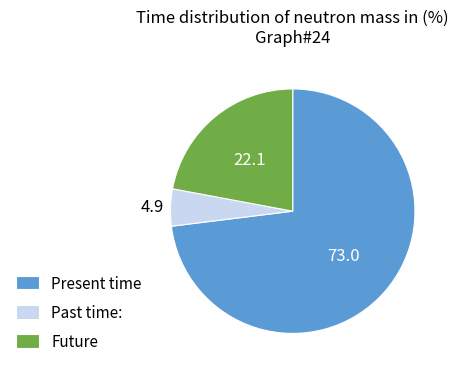

Which slice is the largest?

Present time